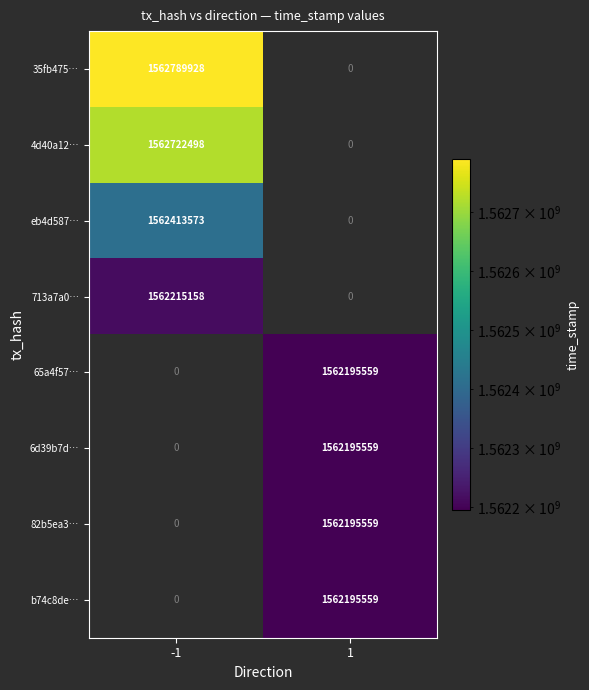

What is the difference between the maximum and minimum values in the 713a7a0… series?

1562215158